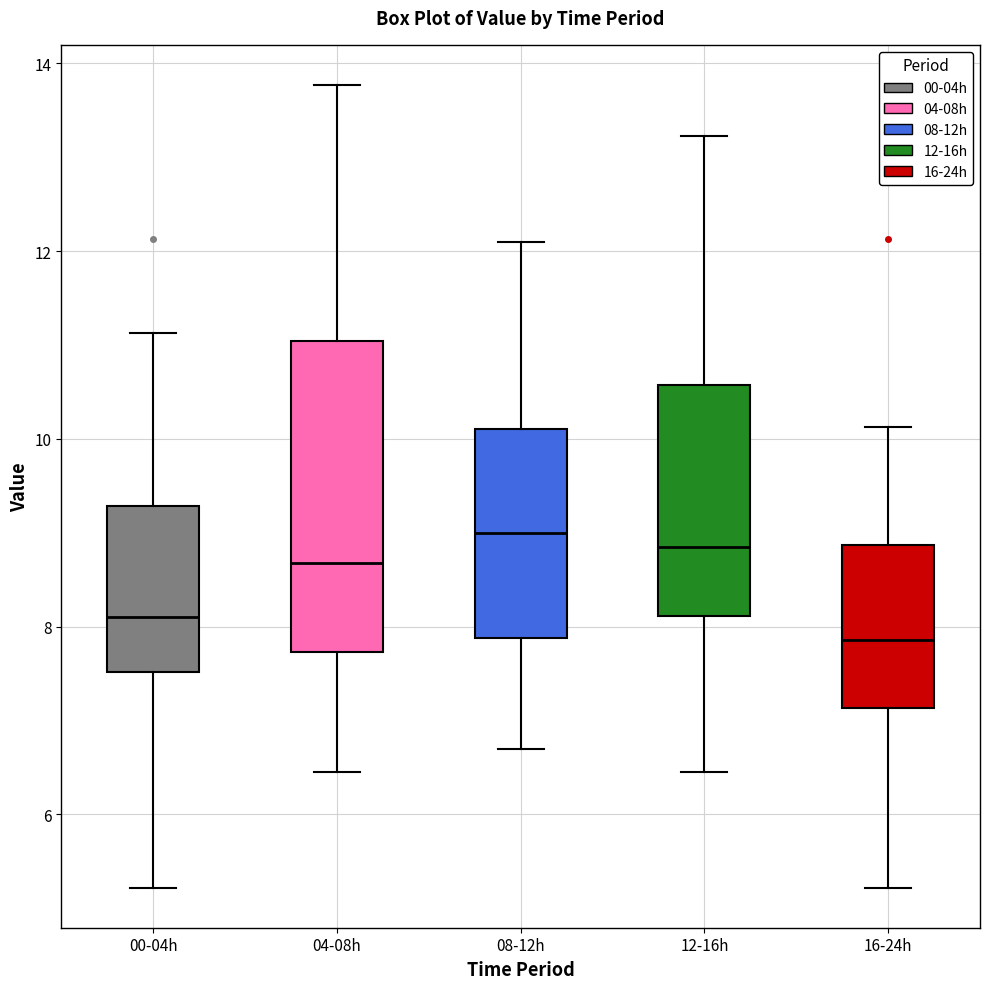

Reading left to right, read every box against the y-axis: the position of its median line, the range the box covers, and the ends of its whiskers. The values are not printed on the chart, so give them approximately, as read against the axis.

00-04h: median 8.2, box 7.6 to 9.2, whiskers 5.2 to 11.2
04-08h: median 8.6, box 7.8 to 11.0, whiskers 6.4 to 13.8
08-12h: median 9.0, box 7.8 to 10.2, whiskers 6.8 to 12.2
12-16h: median 8.8, box 8.2 to 10.6, whiskers 6.4 to 13.2
16-24h: median 7.8, box 7.2 to 8.8, whiskers 5.2 to 10.2